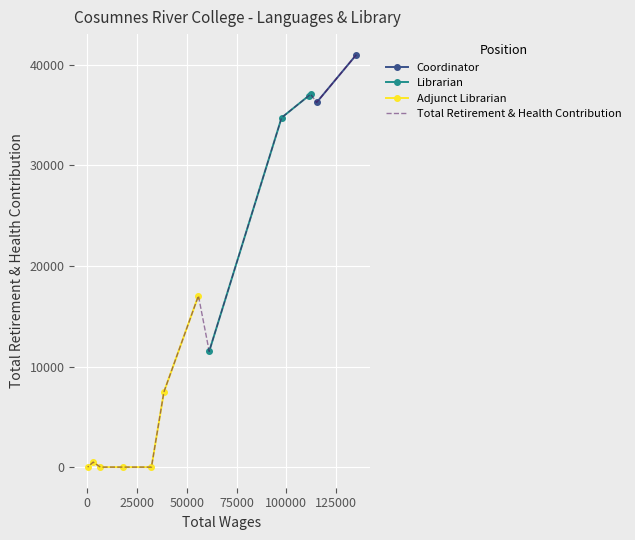

The chart shows a value of 19232 at 61247.0. True or false?

False